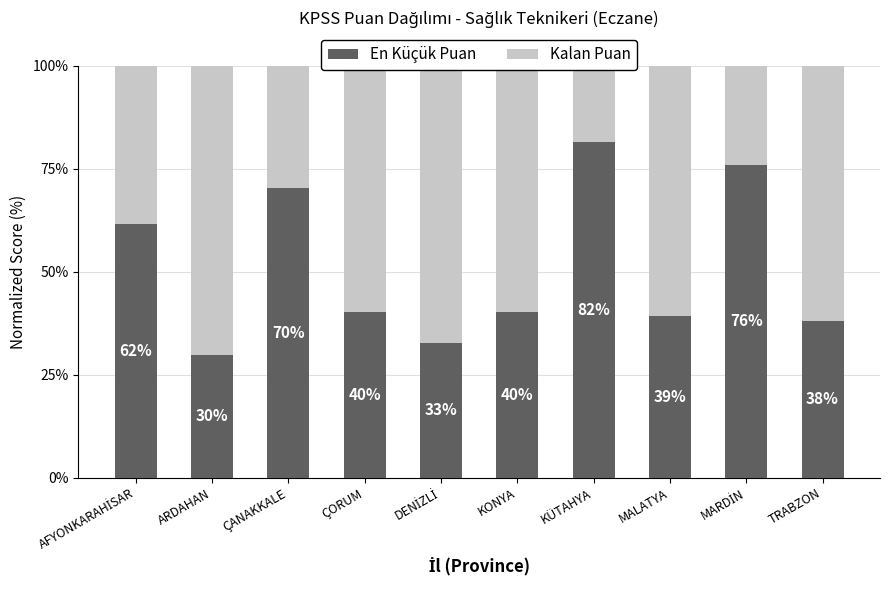

What is the total value across all series at KÜTAHYA?

100.0